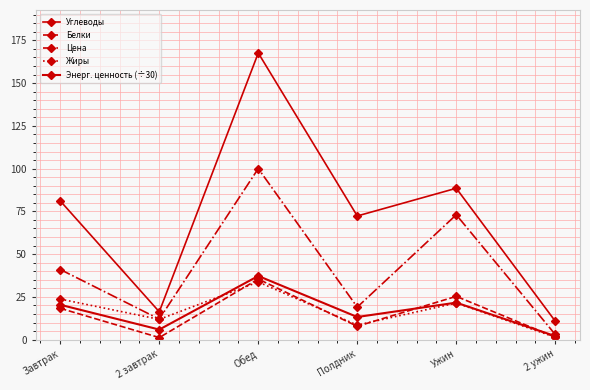

How many data points in Энерг. ценность (÷30) are above 20?

3